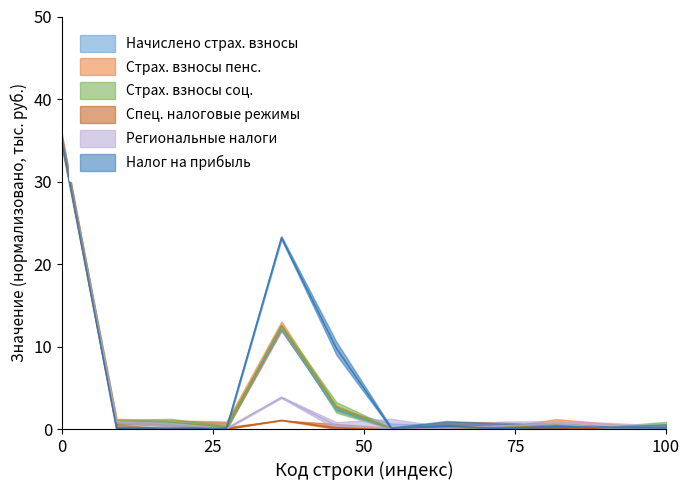

In col_25 (Страх.взносы пенс.), how many points are lower than both neighbors (excluding endpoints)?

2